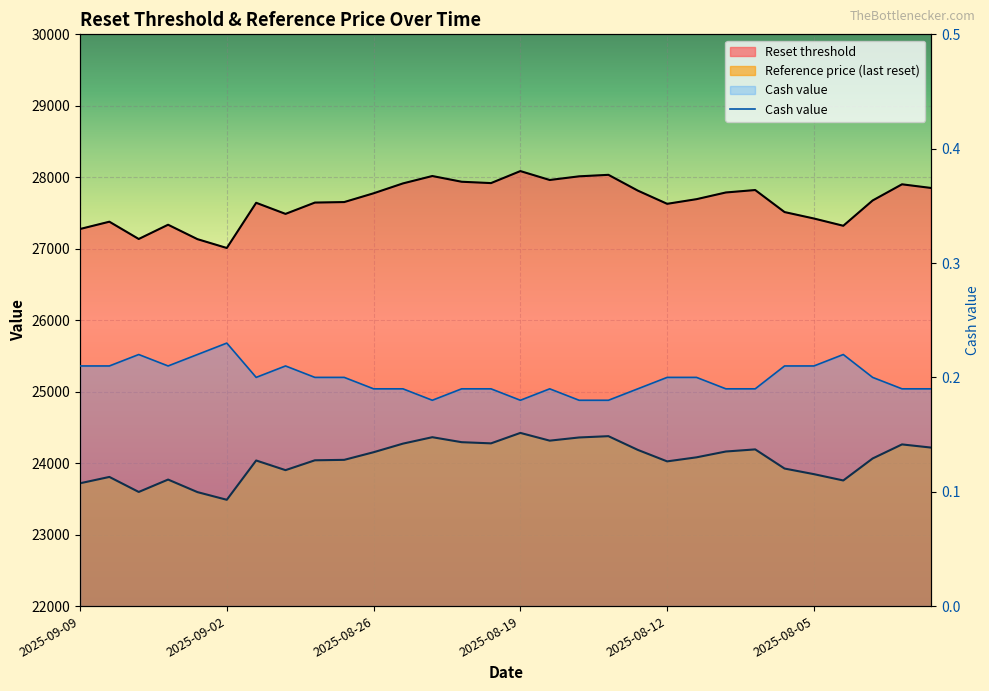

In Reset threshold, how many points are higher than both neighbors (excluding endpoints)?

8